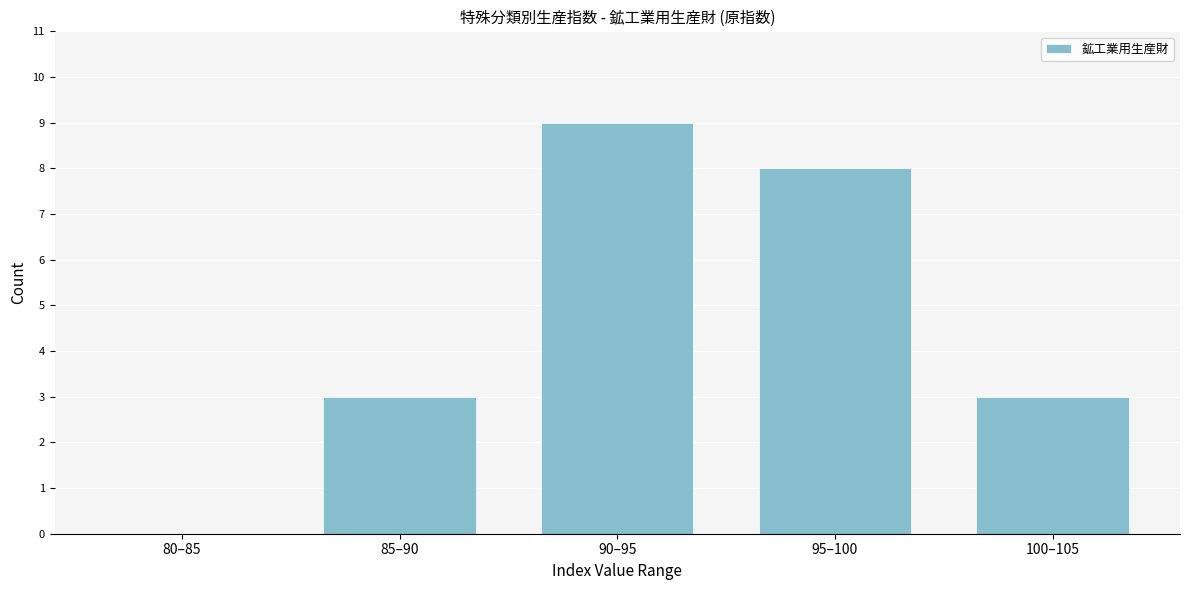

Reading left to right, what are all the values shown in this chart?

80–85=0	85–90=3	90–95=9	95–100=8	100–105=3